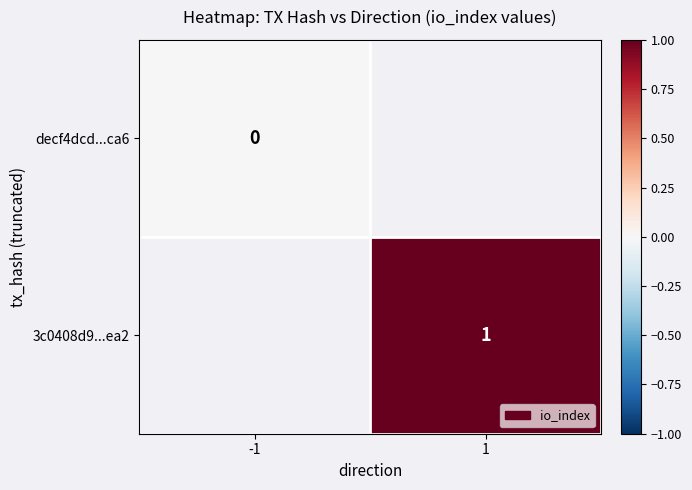

True or false: 3c0408d9...ea2 has a value of 2 at 1.

False